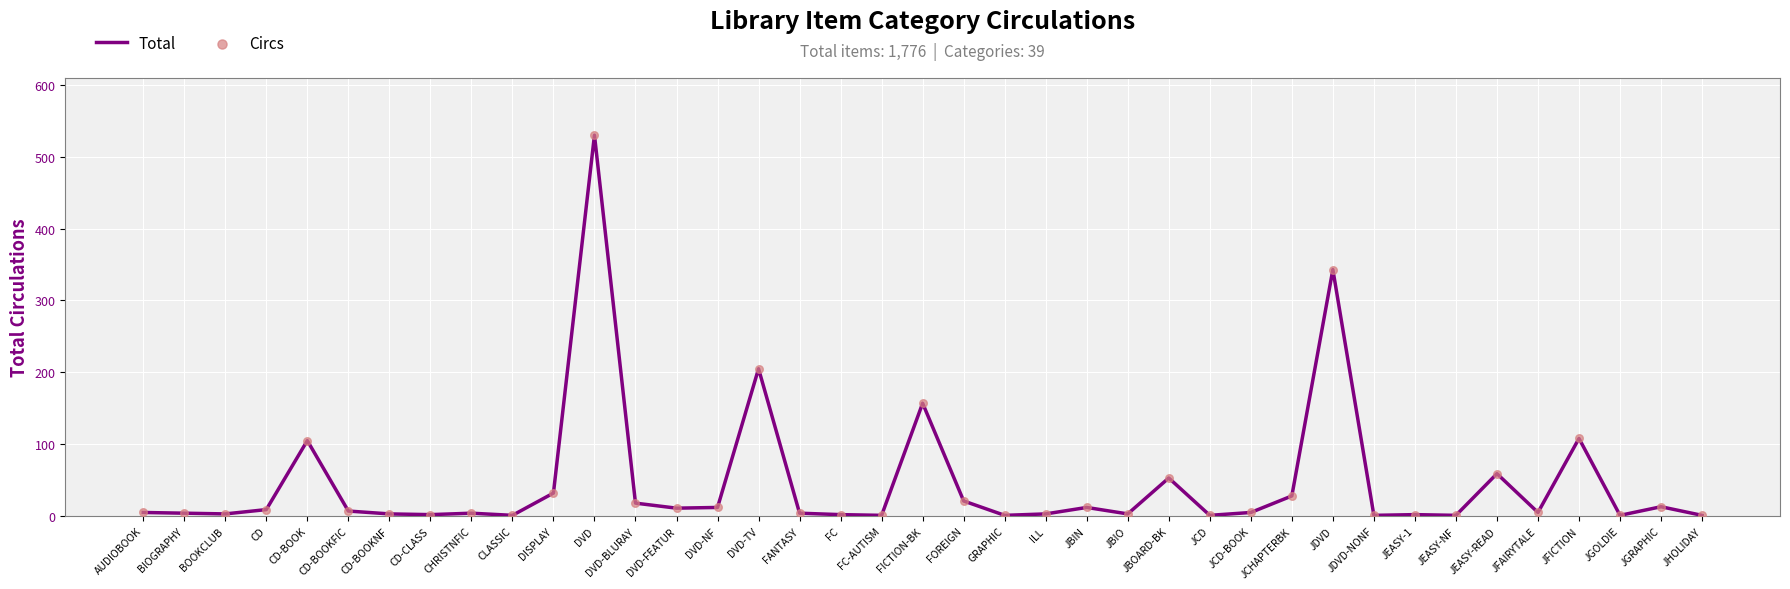

Which has a higher value, JGOLDIE or DVD?

DVD